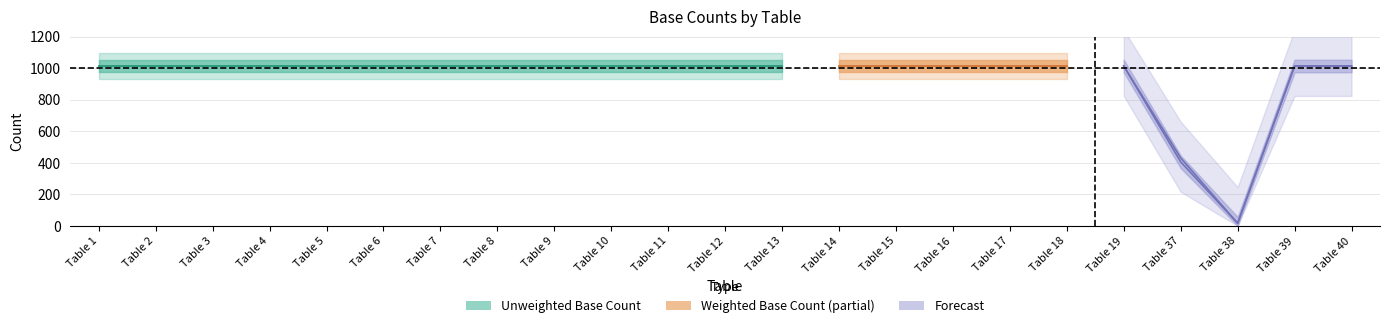

Between Table 7 and Table 40, which series saw the biggest shift?

Unweighted Base Count